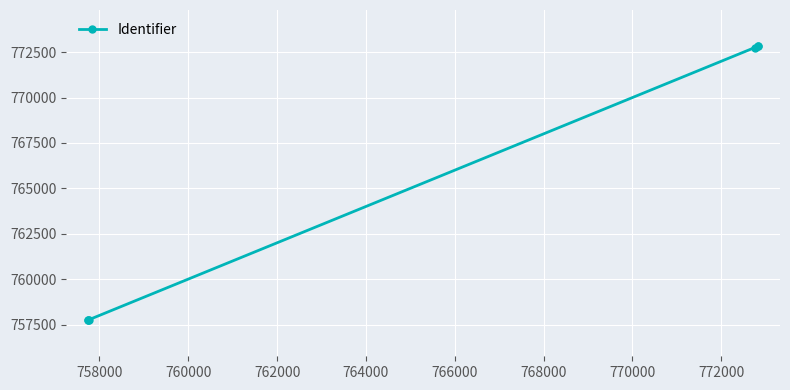

What is the value of the 3rd point from the left?

757760